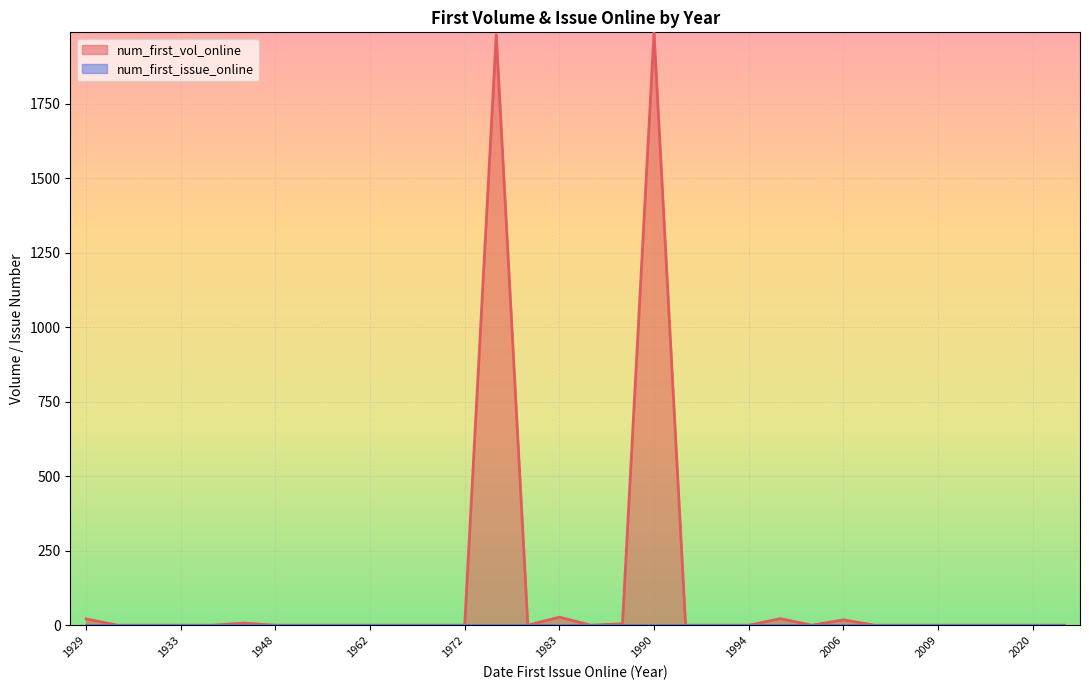

Which series has the widest spread of values?

num_first_vol_online